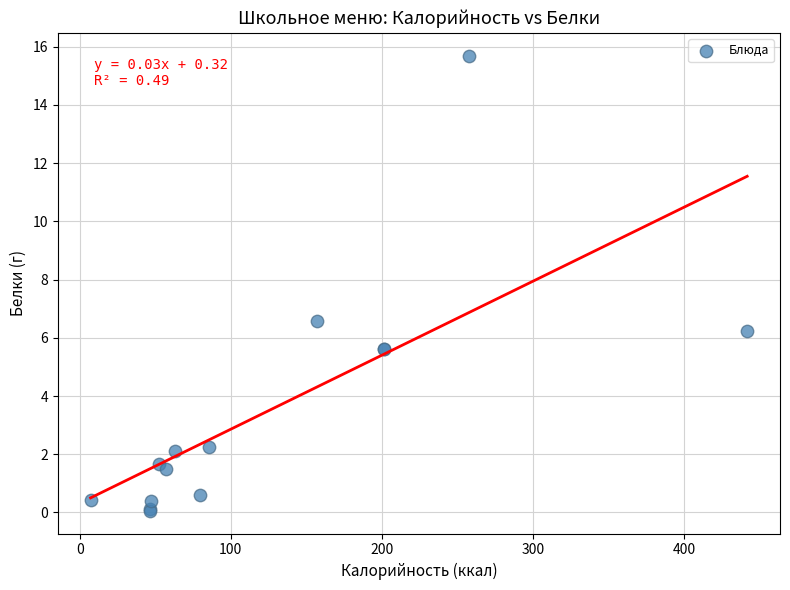

What Y value in the scatter plot is closest to 7?

6.6